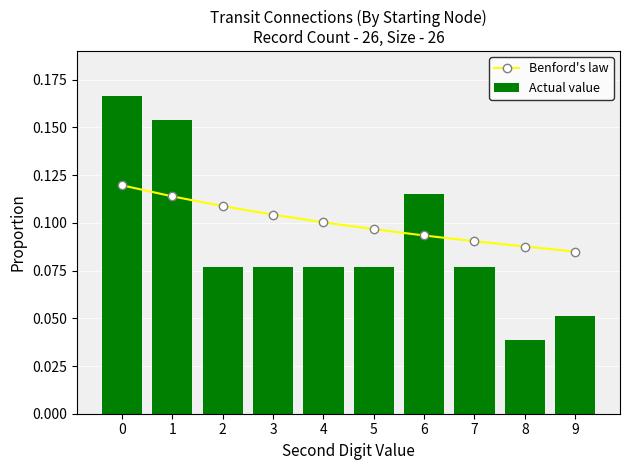

What is the value of the Actual value bar at the 8th from the left?

0.1